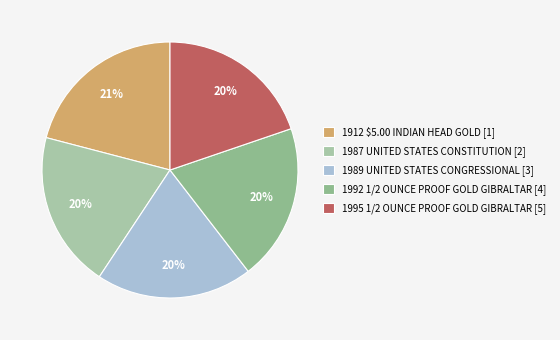

What is the total percentage of 1912 $5.00 INDIAN HEAD GOLD [1] and 1992 1/2 OUNCE PROOF GOLD GIBRALTAR [4]?

40.7%